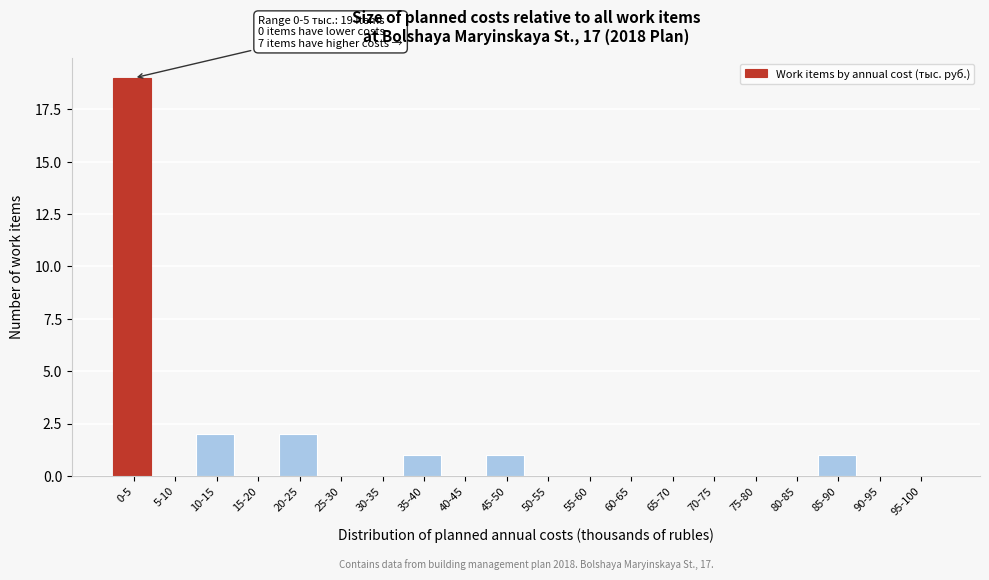

Reading left to right, extract all data points from this chart.

0-5=19	5-10=0	10-15=2	15-20=0	20-25=2	25-30=0	30-35=0	35-40=1	40-45=0	45-50=1	50-55=0	55-60=0	60-65=0	65-70=0	70-75=0	75-80=0	80-85=0	85-90=1	90-95=0	95-100=0